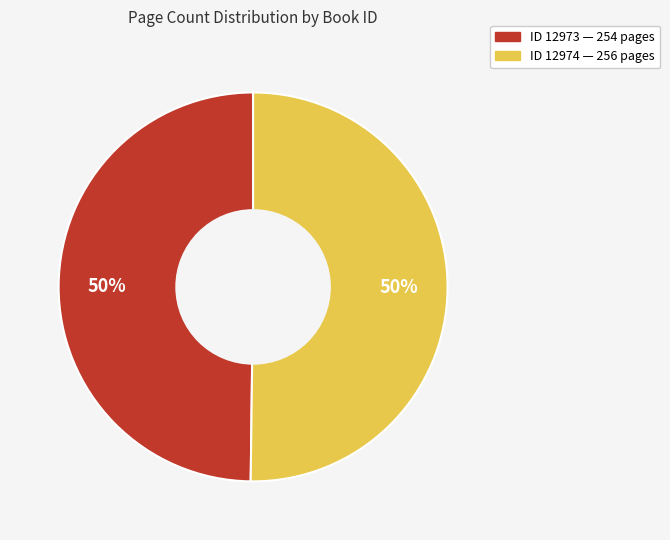

Which slice is the smallest?

12973